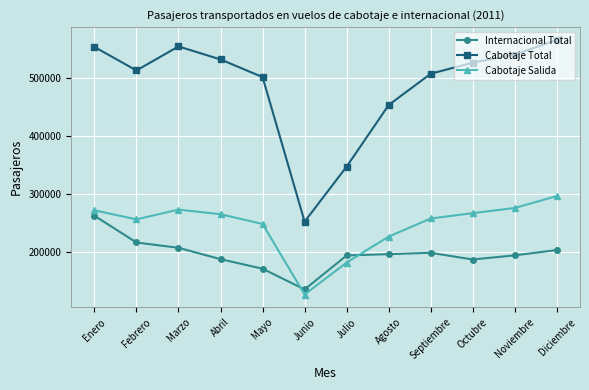

How many data points in Internacional Total are less than 196658?

6